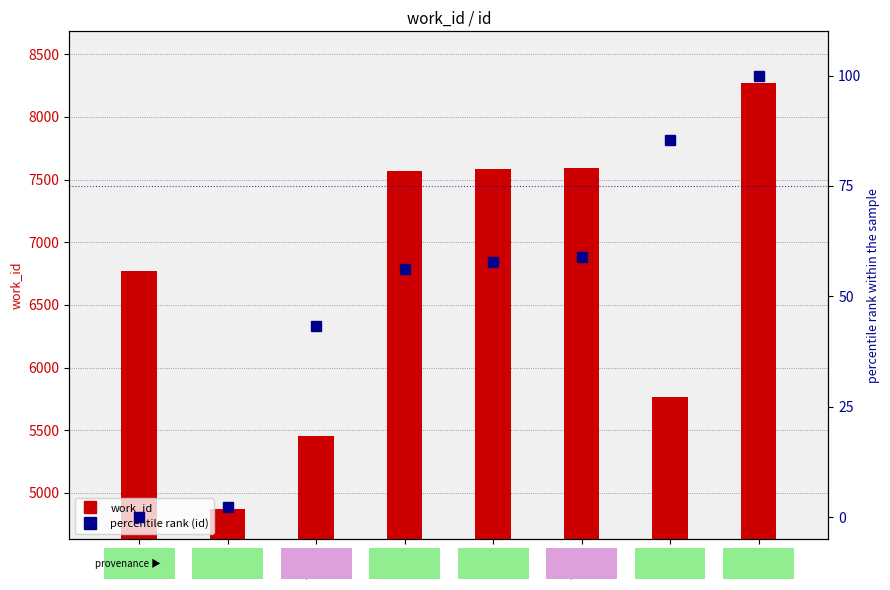

What is the label of the 3rd bar from the left?

PGDP